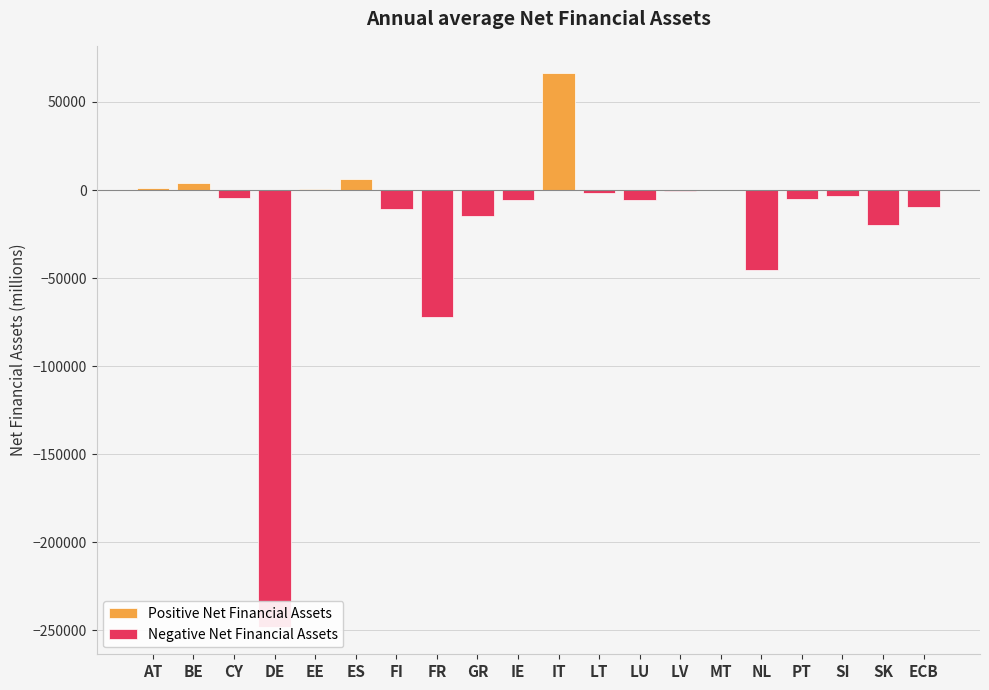

List the labels in order of value, largest first.

IT, ES, BE, AT, EE, MT, LV, LT, SI, CY, PT, IE, LU, ECB, FI, GR, SK, NL, FR, DE